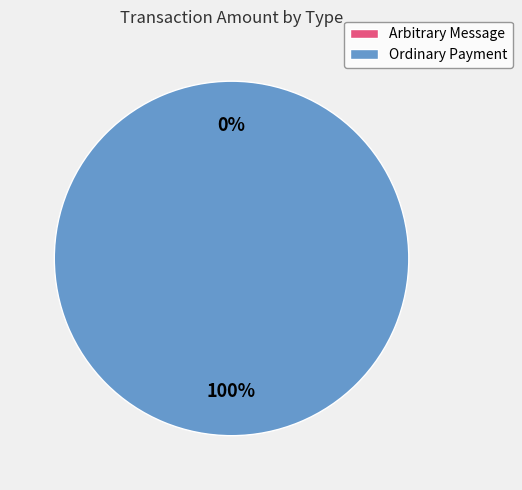

How many slices are in this pie chart?

2